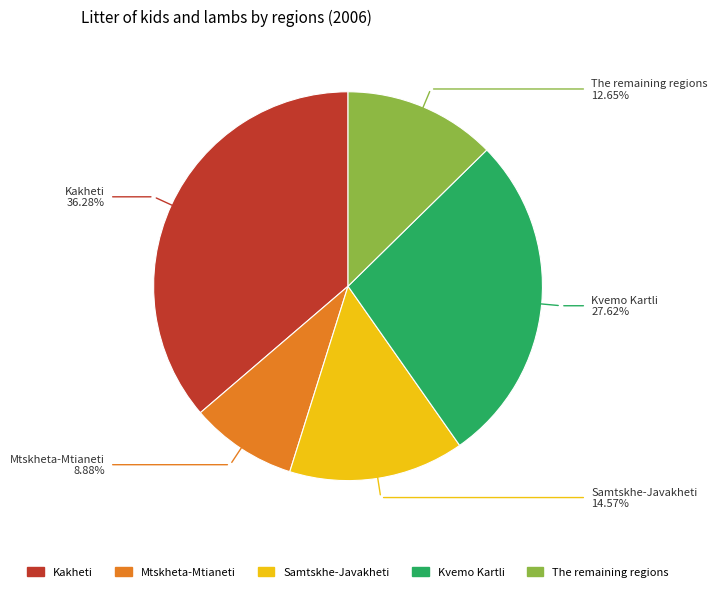

Do Kvemo Kartli and Kakheti together represent more than half of the pie?

Yes